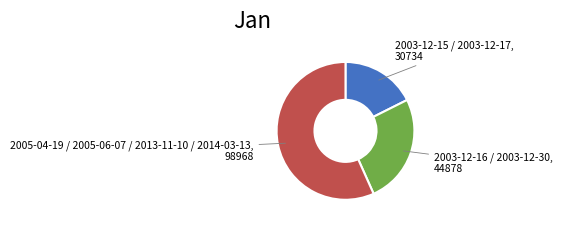

Is there a majority slice in this chart?

Yes